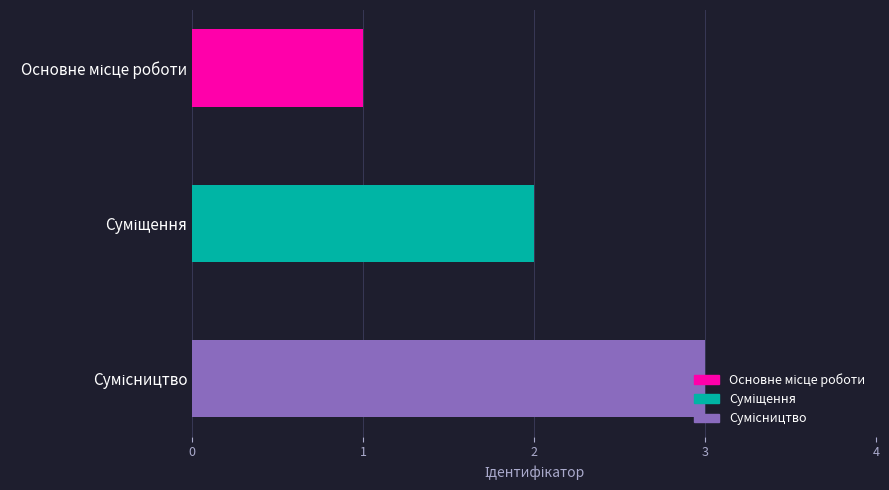

What is the maximum value shown in the chart?

3